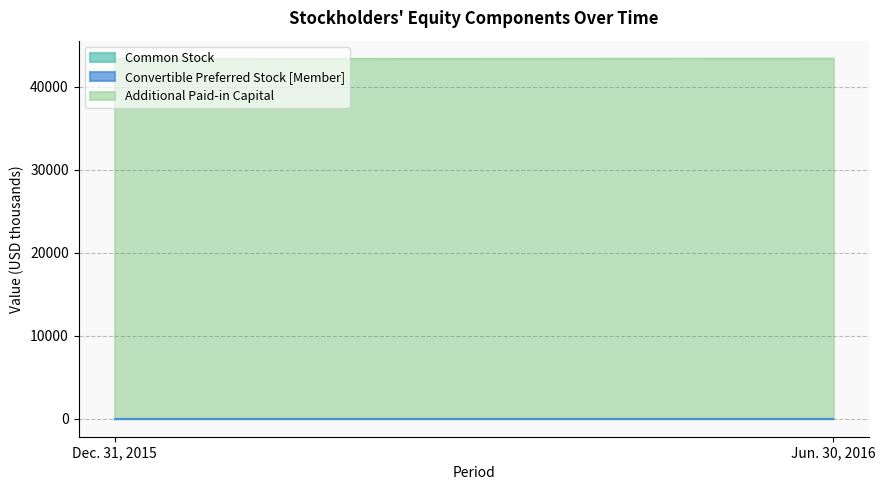

What is the maximum value for Additional Paid-in Capital?

43391